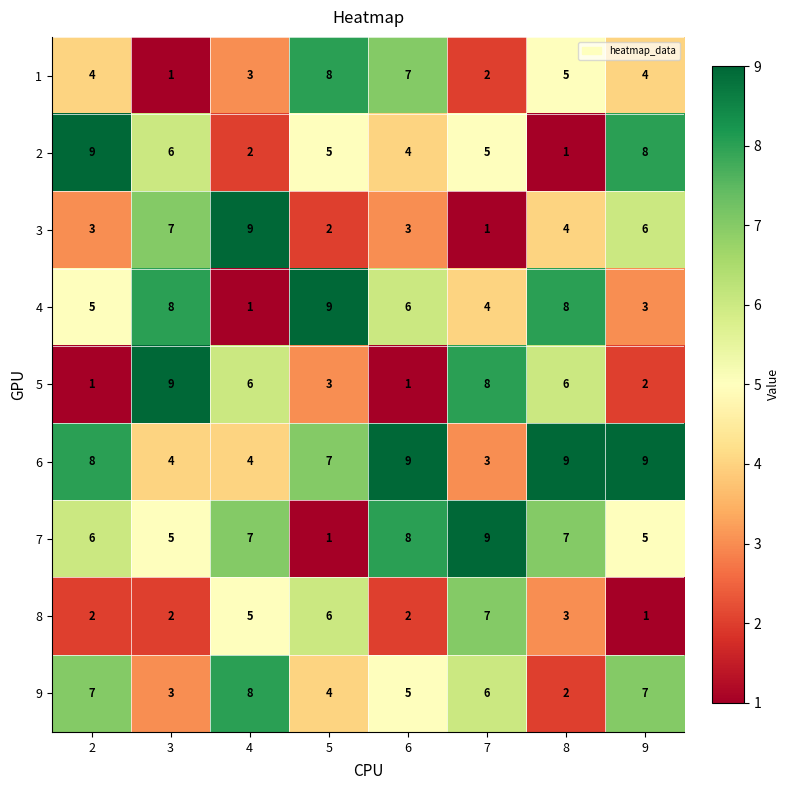

At 6, list the series in order from smallest to largest.

5, 8, 3, 2, 9, 4, 1, 7, 6